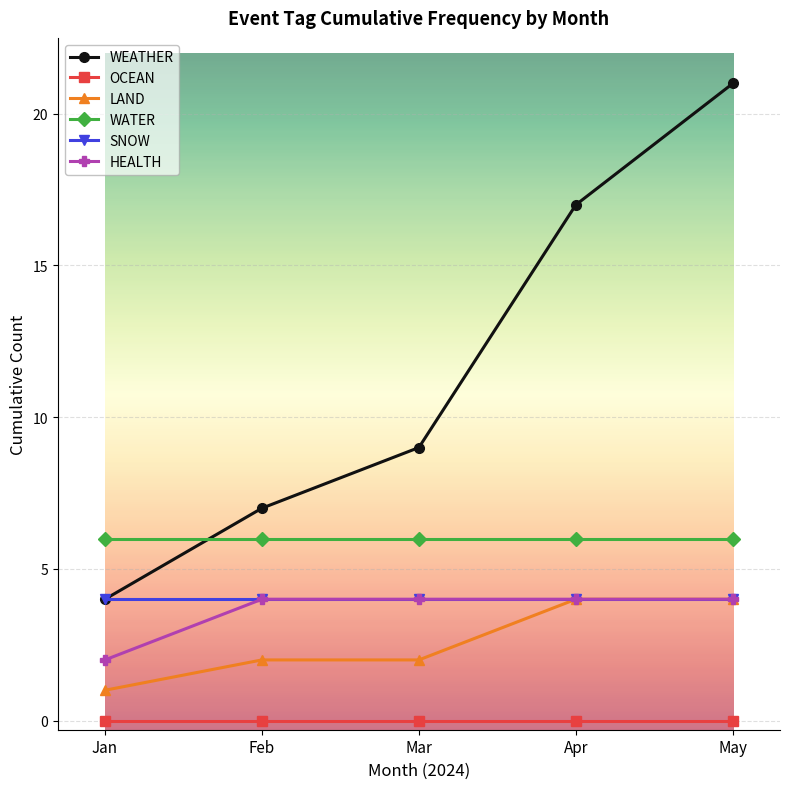

True or false: HEALTH and OCEAN cross at least once.

False